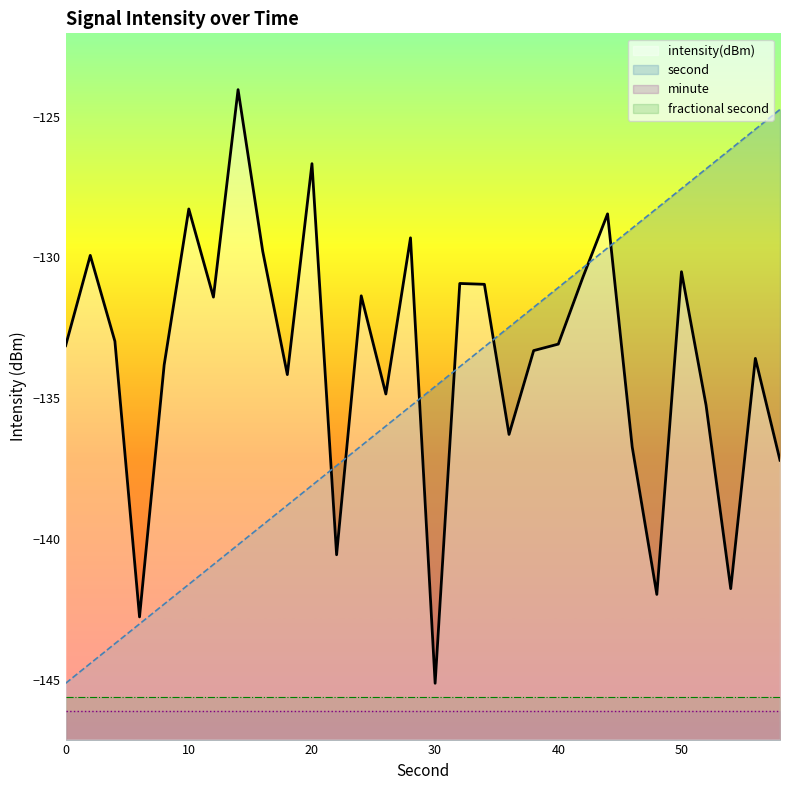

What is the spread (max minus min) of values at 4?

10.7